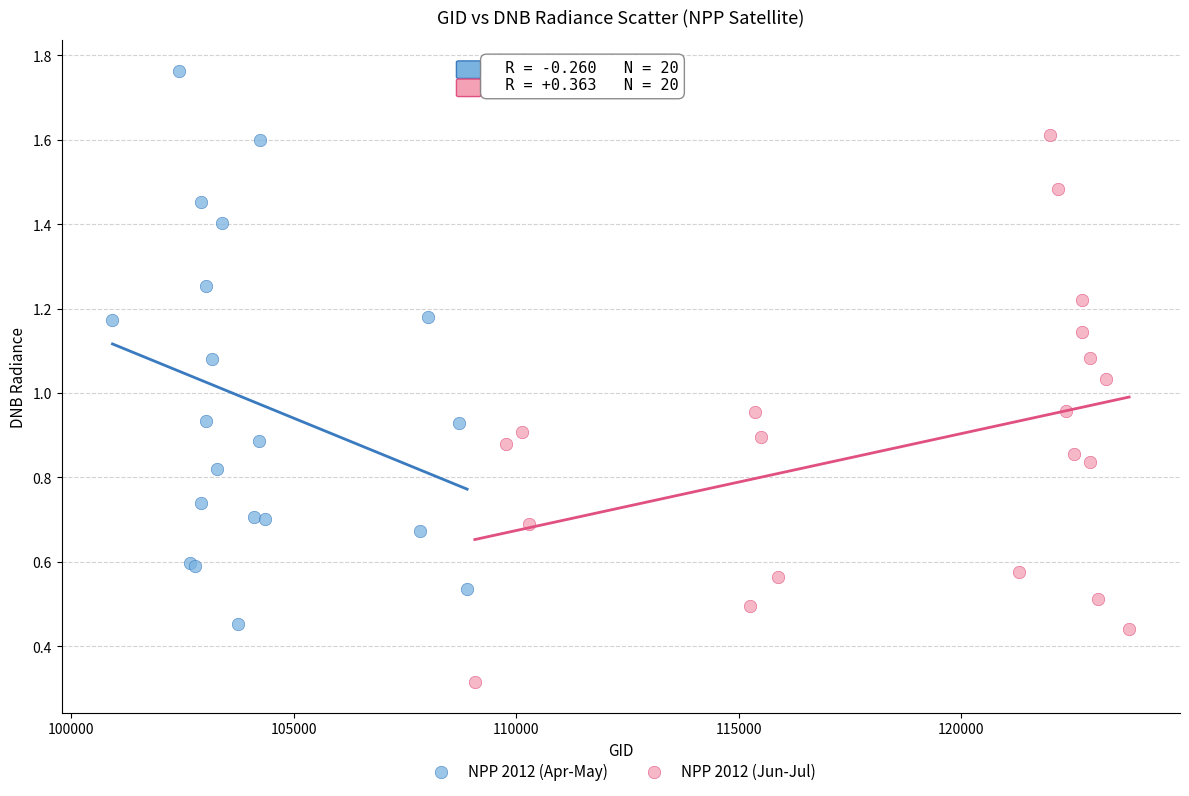

Which series reaches the maximum Y coordinate?

NPP 2012 (Apr-May)